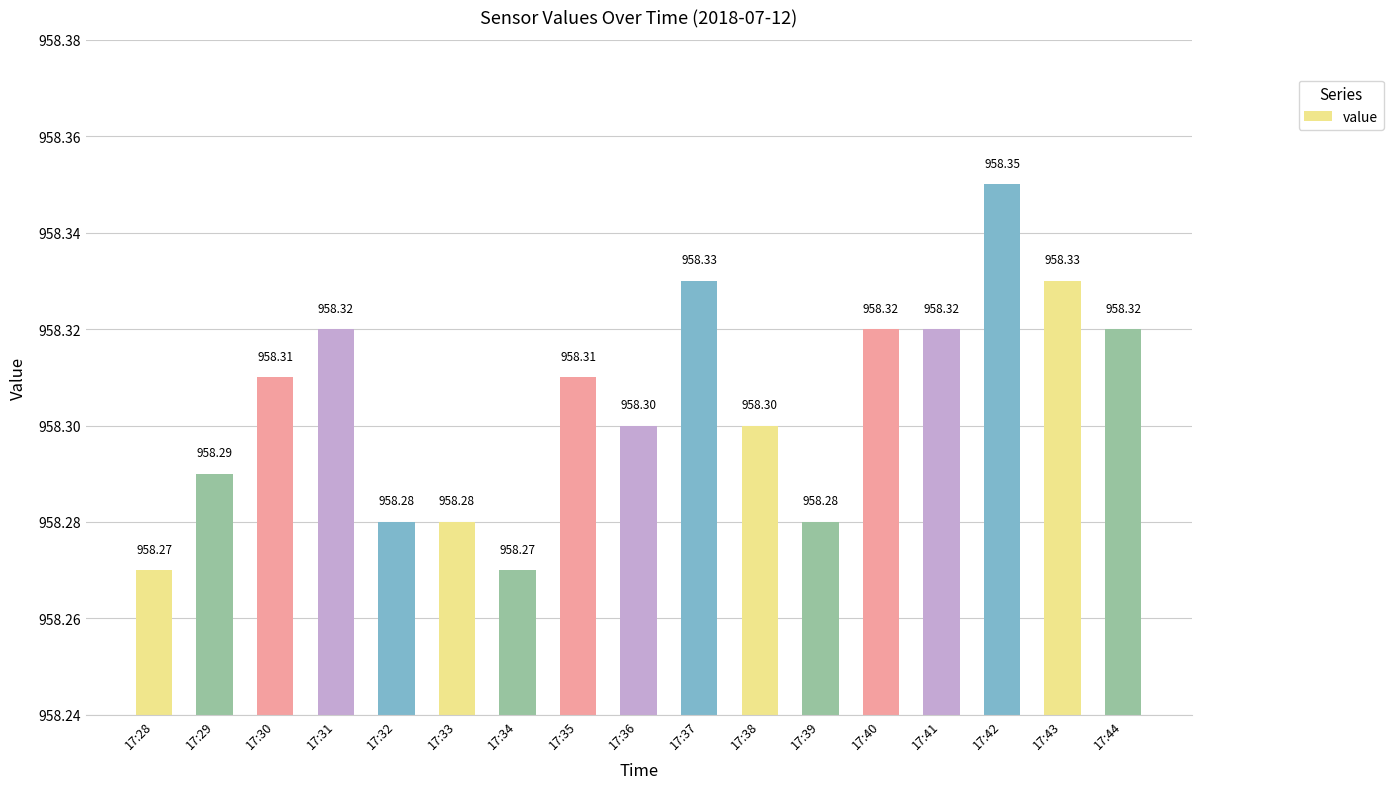

What is the greatest value displayed?

958.4